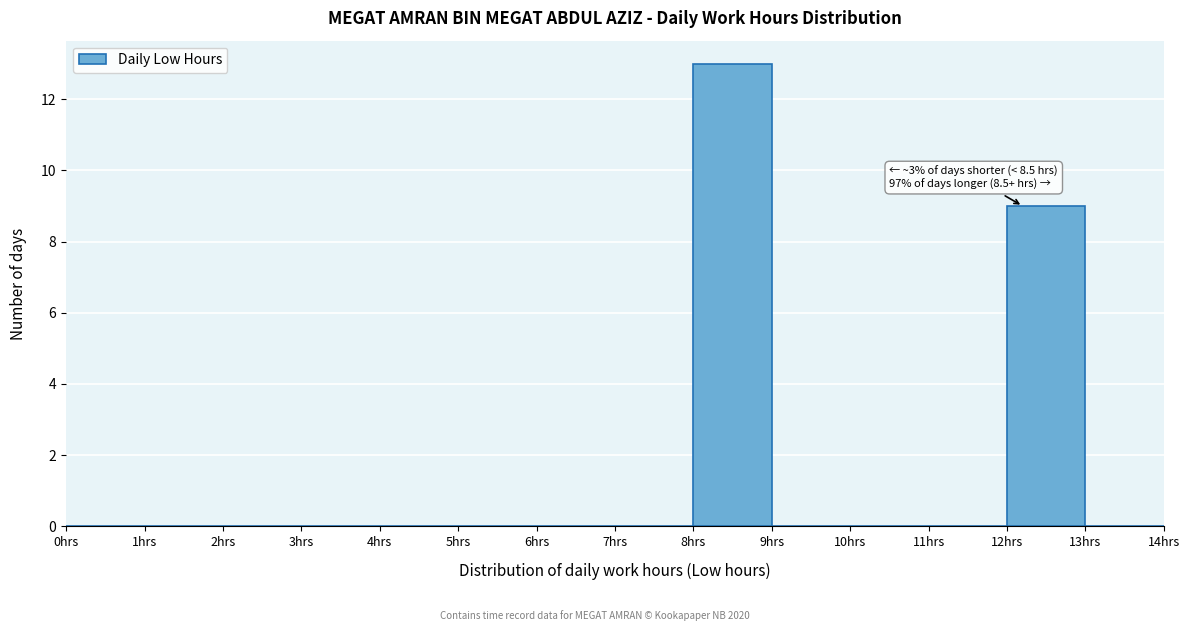

Over which range of the x-axis is the bar tallest?

8 to 9